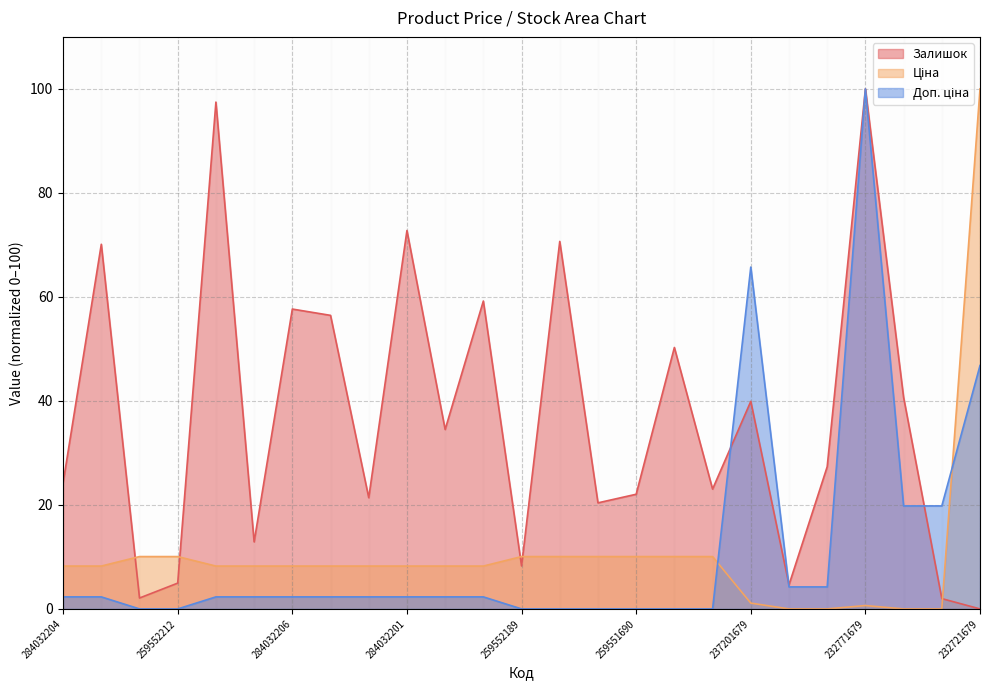

What value does the Залишок series have at 284032199?

59.2